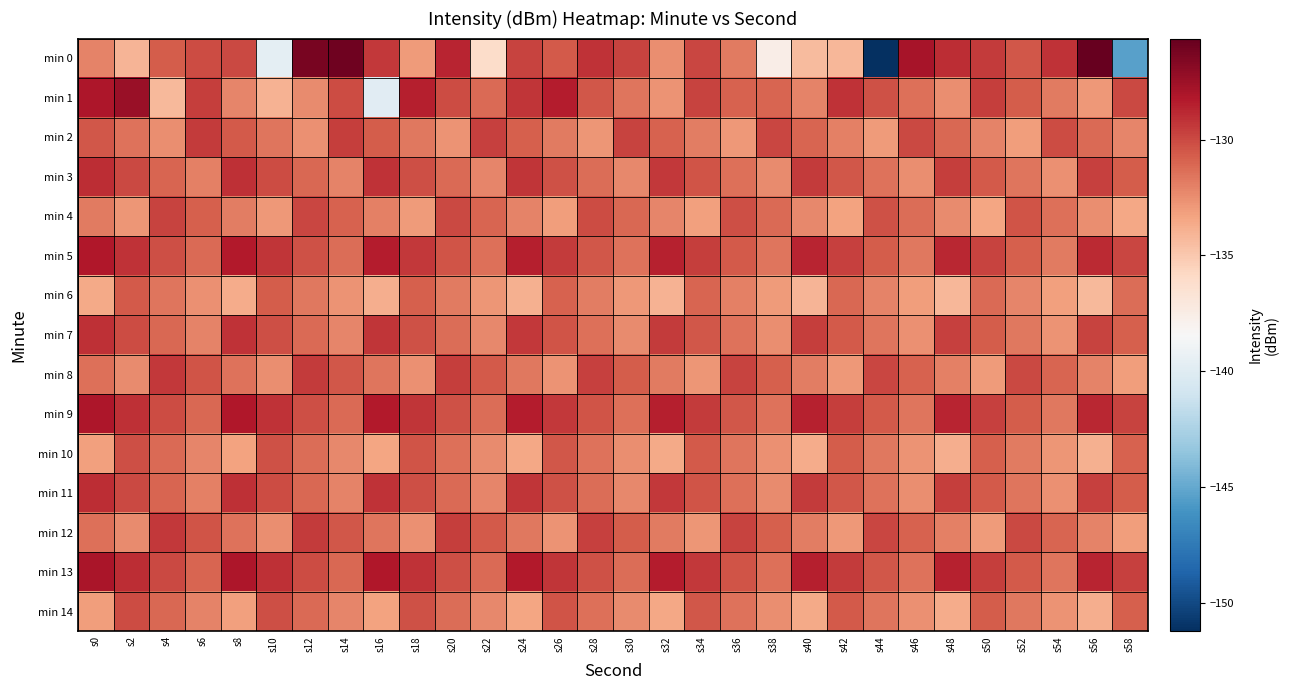

Reading right to left, list all the values displayed in this chart.

min 0: s58=-145.4	s56=-125.6	s54=-129.2	s52=-130.5	s50=-129.5	s48=-129.0	s46=-127.9	s44=-151.2	s42=-134.1	s40=-134.4	s38=-137.6	s36=-131.8	s34=-129.9	s32=-132.5	s30=-129.8	s28=-129.2	s26=-130.6	s24=-129.8	s22=-136.1	s20=-128.7	s18=-133.0	s16=-129.4	s14=-126.0	s12=-126.3	s10=-139.7	s8=-130.0	s6=-130.0	s4=-130.7	s2=-134.1	s0=-132.1
min 1: s58=-130.0	s56=-132.9	s54=-131.8	s52=-130.7	s50=-129.6	s48=-132.5	s46=-131.4	s44=-130.3	s42=-129.2	s40=-132.1	s38=-131.0	s36=-130.9	s34=-129.8	s32=-132.7	s30=-131.6	s28=-130.5	s26=-128.4	s24=-129.3	s22=-131.2	s20=-130.1	s18=-128.5	s16=-139.9	s14=-130.1	s12=-132.4	s10=-134.0	s8=-132.2	s6=-129.5	s4=-134.3	s2=-127.4	s0=-128.1
min 2: s58=-132.2	s56=-131.2	s54=-130.1	s52=-133.1	s50=-132.1	s48=-131.1	s46=-130.0	s44=-133.0	s42=-132.0	s40=-131.0	s38=-129.9	s36=-132.9	s34=-131.9	s32=-130.9	s30=-129.8	s28=-132.8	s26=-131.8	s24=-130.8	s22=-129.7	s20=-132.7	s18=-131.7	s16=-130.7	s14=-129.6	s12=-132.6	s10=-131.6	s8=-130.6	s6=-129.5	s4=-132.5	s2=-131.5	s0=-130.5
min 3: s58=-130.7	s56=-129.7	s54=-132.6	s52=-131.6	s50=-130.6	s48=-129.6	s46=-132.5	s44=-131.5	s42=-130.5	s40=-129.5	s38=-132.4	s36=-131.4	s34=-130.4	s32=-129.4	s30=-132.3	s28=-131.3	s26=-130.3	s24=-129.3	s22=-132.2	s20=-131.2	s18=-130.2	s16=-129.2	s14=-132.1	s12=-131.1	s10=-130.1	s8=-129.1	s6=-132.0	s4=-131.0	s2=-130.0	s0=-129.0
min 4: s58=-133.5	s56=-132.5	s54=-131.4	s52=-130.4	s50=-133.4	s48=-132.4	s46=-131.3	s44=-130.3	s42=-133.3	s40=-132.3	s38=-131.2	s36=-130.2	s34=-133.2	s32=-132.2	s30=-131.1	s28=-130.1	s26=-133.1	s24=-132.1	s22=-131.0	s20=-130.0	s18=-133.0	s16=-132.0	s14=-130.9	s12=-129.9	s10=-132.9	s8=-131.9	s6=-130.8	s4=-129.8	s2=-132.8	s0=-131.8
min 5: s58=-129.9	s56=-128.9	s54=-131.8	s52=-130.8	s50=-129.8	s48=-128.8	s46=-131.7	s44=-130.7	s42=-129.7	s40=-128.7	s38=-131.6	s36=-130.6	s34=-129.6	s32=-128.6	s30=-131.5	s28=-130.5	s26=-129.5	s24=-128.5	s22=-131.4	s20=-130.4	s18=-129.4	s16=-128.4	s14=-131.3	s12=-130.3	s10=-129.3	s8=-128.3	s6=-131.2	s4=-130.2	s2=-129.2	s0=-128.2
min 6: s58=-131.3	s56=-134.3	s54=-133.2	s52=-132.2	s50=-131.2	s48=-134.2	s46=-133.1	s44=-132.1	s42=-131.1	s40=-134.1	s38=-133.0	s36=-132.0	s34=-131.0	s32=-134.0	s30=-132.9	s28=-131.9	s26=-130.9	s24=-133.9	s22=-132.8	s20=-131.8	s18=-130.8	s16=-133.8	s14=-132.7	s12=-131.7	s10=-130.7	s8=-133.7	s6=-132.6	s4=-131.6	s2=-130.6	s0=-133.6
min 7: s58=-130.8	s56=-129.8	s54=-132.7	s52=-131.7	s50=-130.7	s48=-129.7	s46=-132.6	s44=-131.6	s42=-130.6	s40=-129.6	s38=-132.4	s36=-131.4	s34=-130.4	s32=-129.4	s30=-132.3	s28=-131.3	s26=-130.3	s24=-129.3	s22=-132.2	s20=-131.2	s18=-130.2	s16=-129.2	s14=-132.2	s12=-131.2	s10=-130.2	s8=-129.2	s6=-132.1	s4=-131.1	s2=-130.1	s0=-129.1
min 8: s58=-133.1	s56=-132.1	s54=-131.0	s52=-130.0	s50=-133.0	s48=-132.0	s46=-130.9	s44=-129.9	s42=-132.9	s40=-131.9	s38=-130.8	s36=-129.8	s34=-132.8	s32=-131.8	s30=-130.7	s28=-129.7	s26=-132.7	s24=-131.7	s22=-130.6	s20=-129.6	s18=-132.6	s16=-131.6	s14=-130.5	s12=-129.5	s10=-132.5	s8=-131.5	s6=-130.4	s4=-129.4	s2=-132.4	s0=-131.4
min 9: s58=-129.8	s56=-128.8	s54=-131.7	s52=-130.7	s50=-129.7	s48=-128.7	s46=-131.6	s44=-130.6	s42=-129.6	s40=-128.6	s38=-131.4	s36=-130.4	s34=-129.4	s32=-128.4	s30=-131.3	s28=-130.3	s26=-129.3	s24=-128.3	s22=-131.2	s20=-130.2	s18=-129.2	s16=-128.2	s14=-131.2	s12=-130.2	s10=-129.2	s8=-128.2	s6=-131.1	s4=-130.1	s2=-129.1	s0=-128.1
min 10: s58=-130.9	s56=-133.9	s54=-132.8	s52=-131.8	s50=-130.8	s48=-133.8	s46=-132.7	s44=-131.7	s42=-130.7	s40=-133.7	s38=-132.6	s36=-131.6	s34=-130.6	s32=-133.6	s30=-132.5	s28=-131.5	s26=-130.5	s24=-133.5	s22=-132.4	s20=-131.4	s18=-130.4	s16=-133.4	s14=-132.3	s12=-131.3	s10=-130.3	s8=-133.3	s6=-132.2	s4=-131.2	s2=-130.2	s0=-133.2
min 11: s58=-130.7	s56=-129.7	s54=-132.6	s52=-131.6	s50=-130.6	s48=-129.6	s46=-132.5	s44=-131.5	s42=-130.5	s40=-129.5	s38=-132.4	s36=-131.4	s34=-130.4	s32=-129.4	s30=-132.3	s28=-131.3	s26=-130.3	s24=-129.3	s22=-132.2	s20=-131.2	s18=-130.2	s16=-129.2	s14=-132.1	s12=-131.1	s10=-130.1	s8=-129.1	s6=-132.0	s4=-131.0	s2=-130.0	s0=-129.0
min 12: s58=-133.1	s56=-132.1	s54=-130.9	s52=-129.9	s50=-132.9	s48=-131.9	s46=-130.8	s44=-129.8	s42=-132.8	s40=-131.8	s38=-130.8	s36=-129.8	s34=-132.8	s32=-131.8	s30=-130.7	s28=-129.7	s26=-132.7	s24=-131.7	s22=-130.6	s20=-129.6	s18=-132.6	s16=-131.6	s14=-130.4	s12=-129.4	s10=-132.4	s8=-131.4	s6=-130.3	s4=-129.3	s2=-132.3	s0=-131.3
min 13: s58=-129.7	s56=-128.7	s54=-131.6	s52=-130.6	s50=-129.6	s48=-128.6	s46=-131.5	s44=-130.5	s42=-129.5	s40=-128.5	s38=-131.4	s36=-130.4	s34=-129.4	s32=-128.4	s30=-131.3	s28=-130.3	s26=-129.3	s24=-128.3	s22=-131.2	s20=-130.2	s18=-129.2	s16=-128.2	s14=-131.1	s12=-130.1	s10=-129.1	s8=-128.1	s6=-131.0	s4=-130.0	s2=-129.0	s0=-128.0
min 14: s58=-130.8	s56=-133.8	s54=-132.7	s52=-131.7	s50=-130.7	s48=-133.7	s46=-132.6	s44=-131.6	s42=-130.6	s40=-133.6	s38=-132.5	s36=-131.5	s34=-130.5	s32=-133.5	s30=-132.4	s28=-131.4	s26=-130.4	s24=-133.4	s22=-132.3	s20=-131.3	s18=-130.3	s16=-133.3	s14=-132.2	s12=-131.2	s10=-130.2	s8=-133.2	s6=-132.1	s4=-131.1	s2=-130.1	s0=-133.1